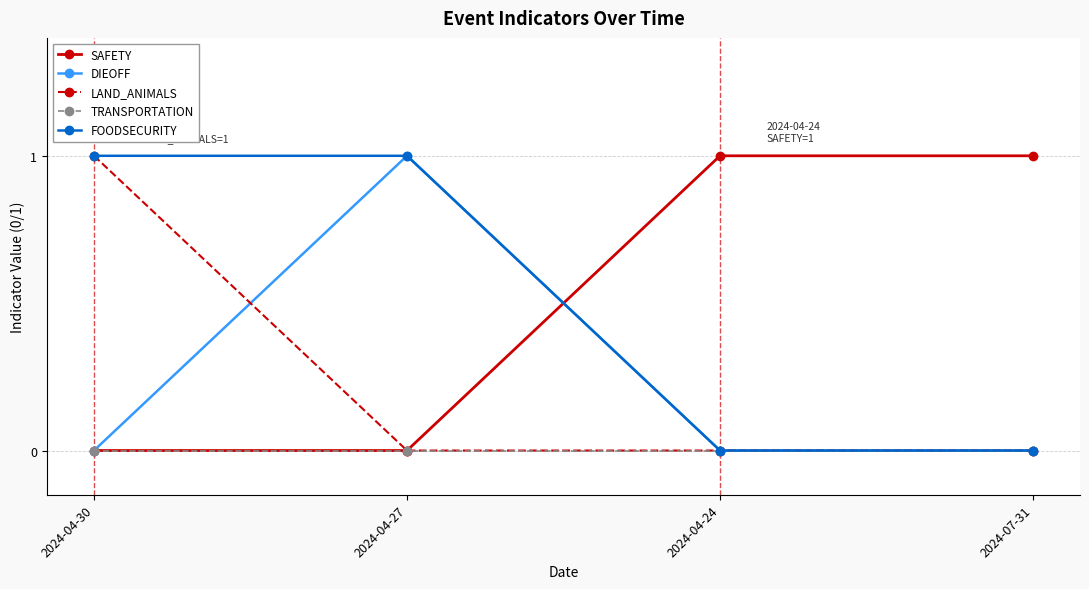

The TRANSPORTATION series shows 0 at 2024-04-24. True or false?

True